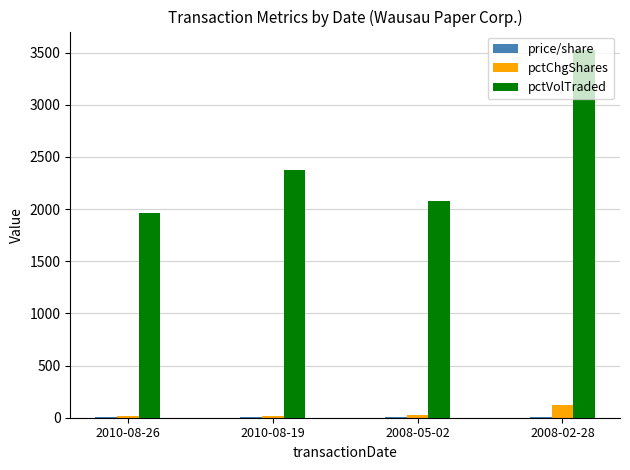

What is the maximum value for pctChgShares?

120.0